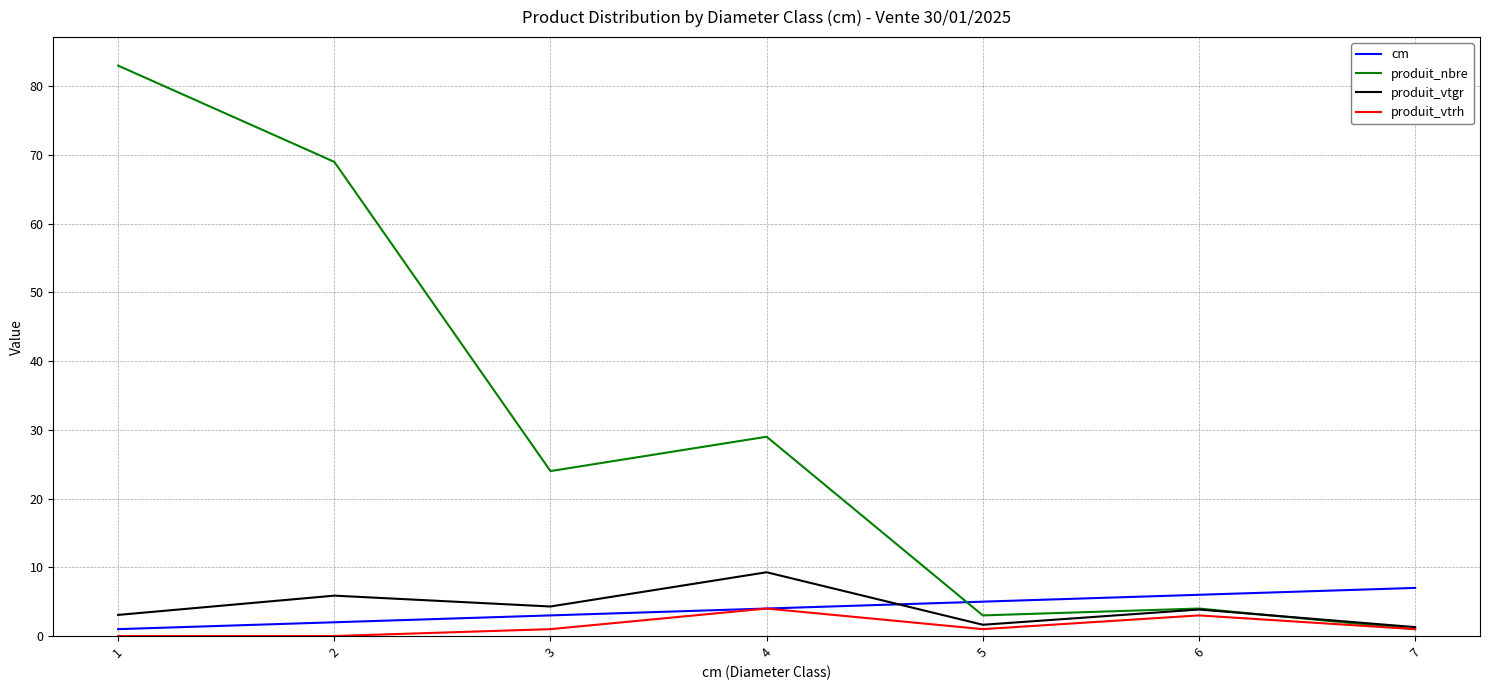

What is the average value of the cm series?

4.0